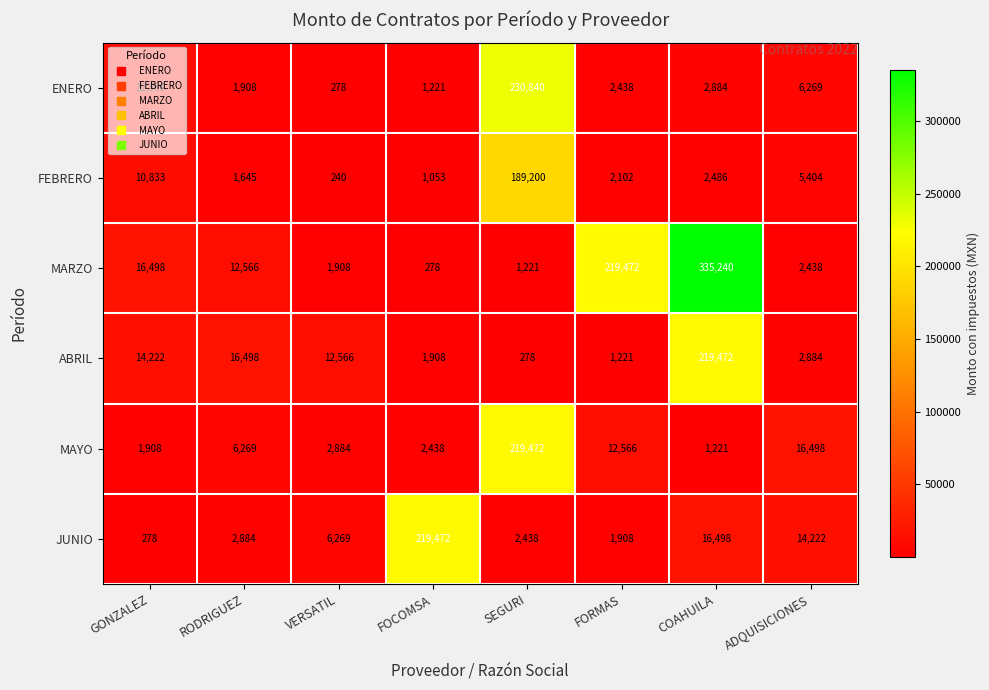

Rank the series at ADQUISICIONES from highest to lowest value.

MAYO, JUNIO, ENERO, FEBRERO, ABRIL, MARZO